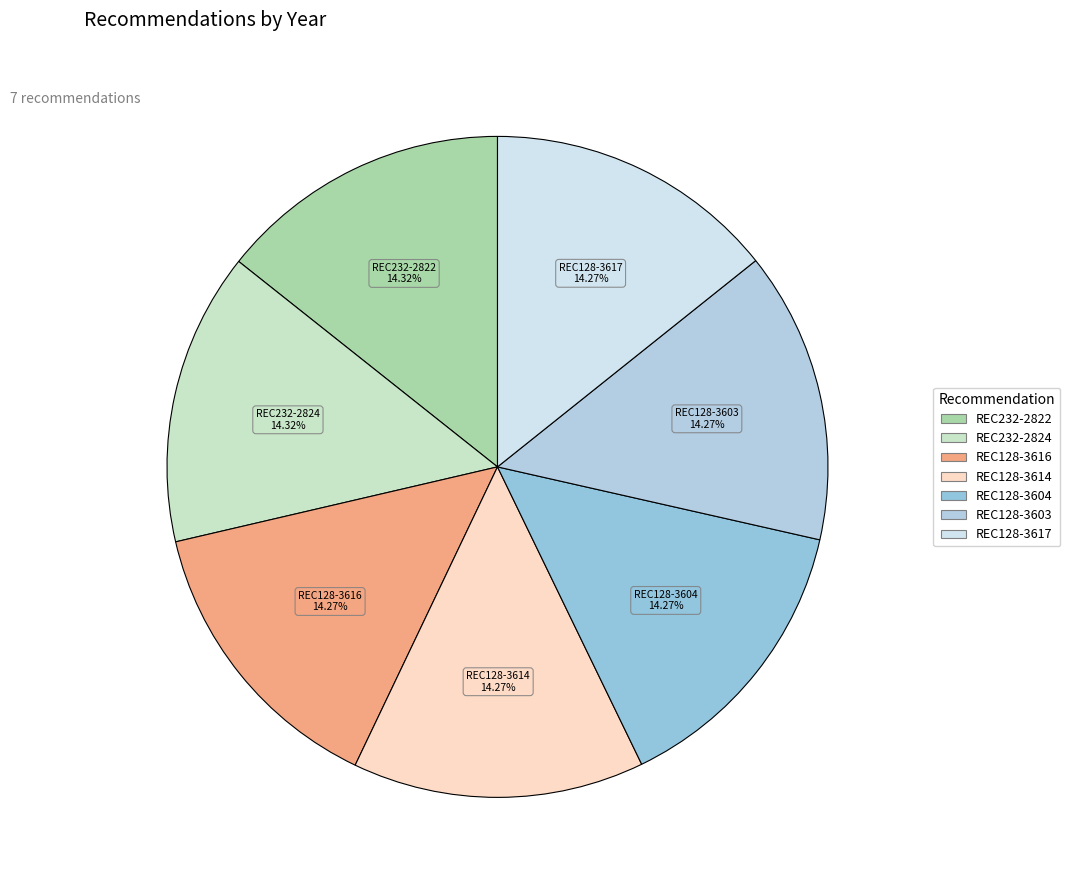

Combined, do REC232-2824 and REC128-3617 account for over 50%?

No